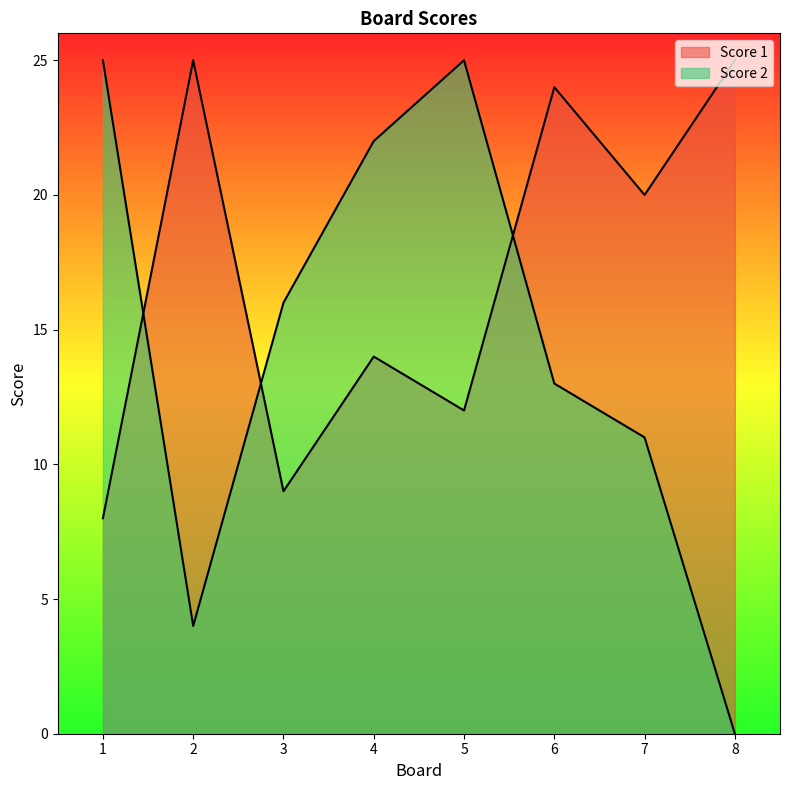

What is the average value of the Score 1 series?

17